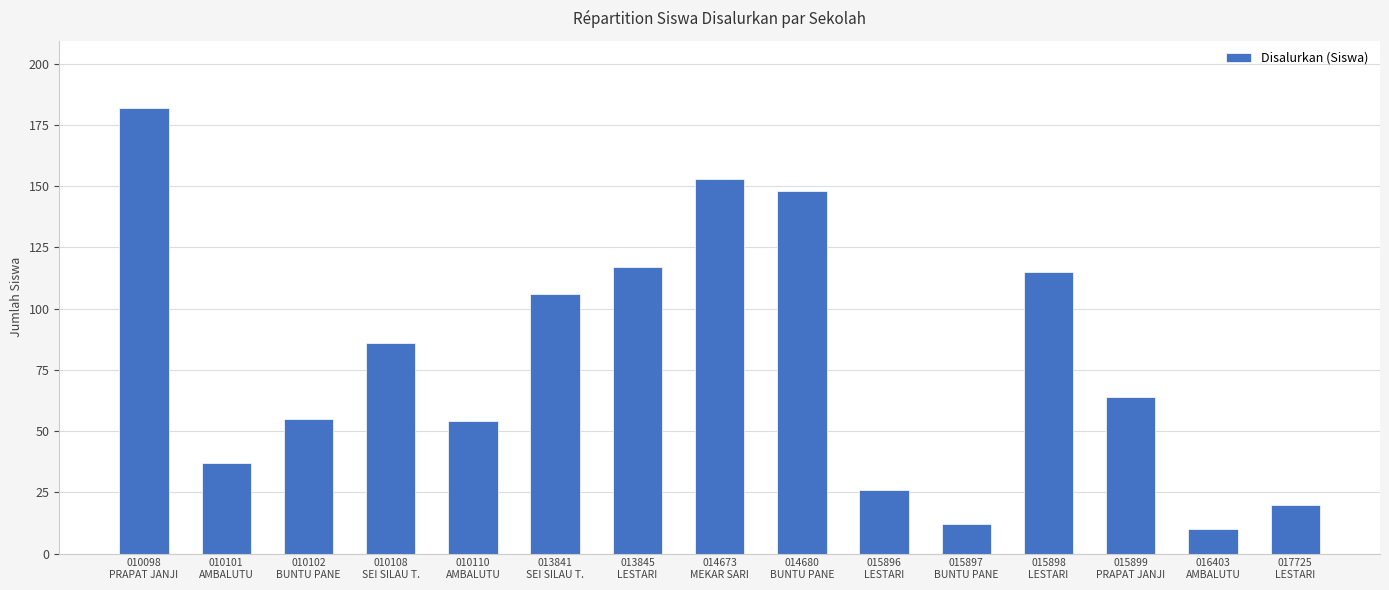

True or false: the data shows 54 at 010110
AMBALUTU.

True